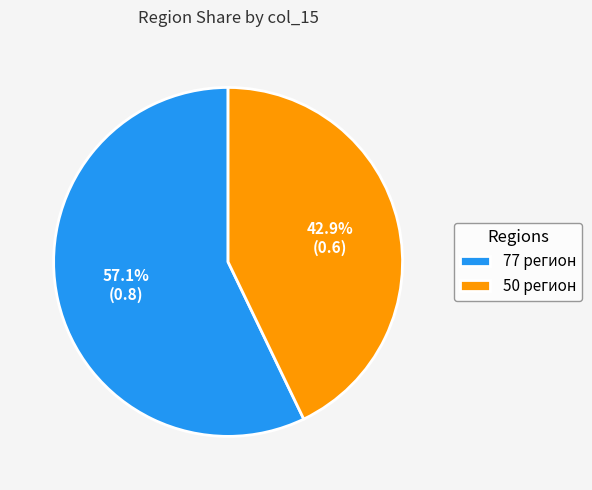

Between 50 регион and 77 регион, which is larger?

77 регион